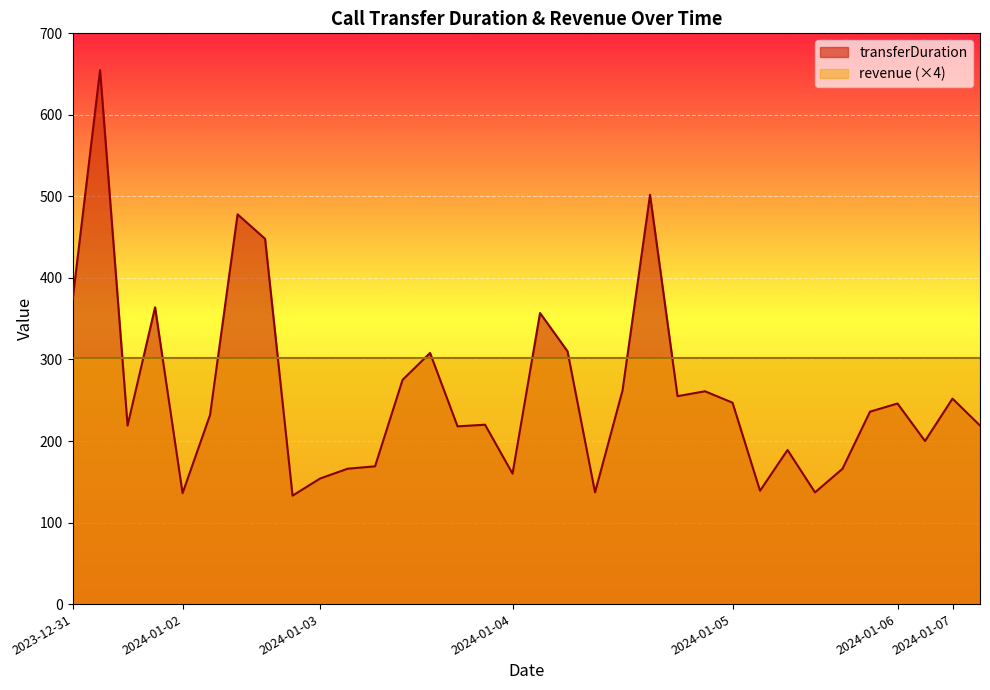

Count the number of data series in this chart.

1